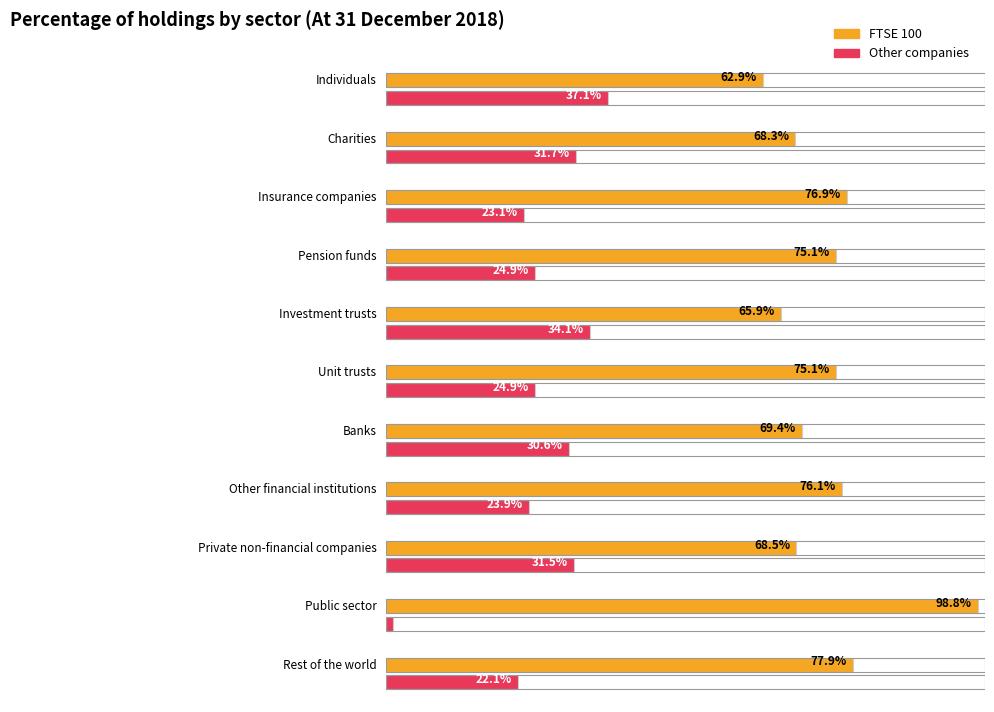

Count the number of categories in the chart.

11